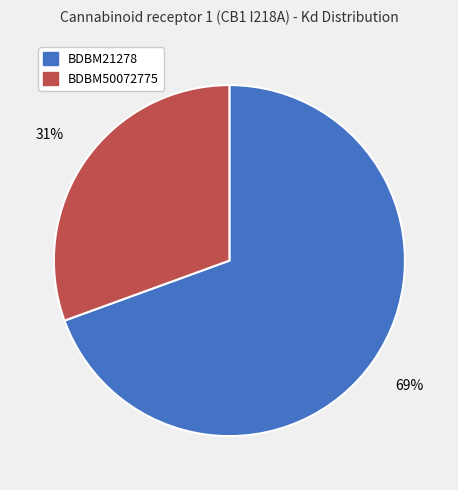

Do BDBM21278 and BDBM50072775 together represent more than half of the pie?

Yes